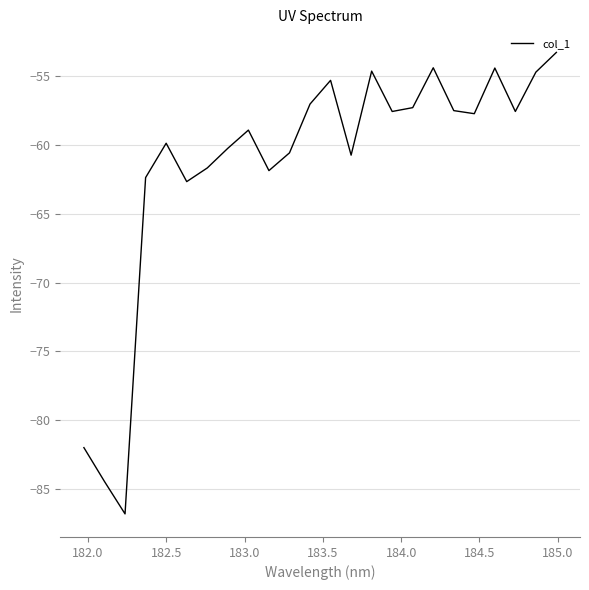

What is the difference between the maximum and minimum values?

33.5